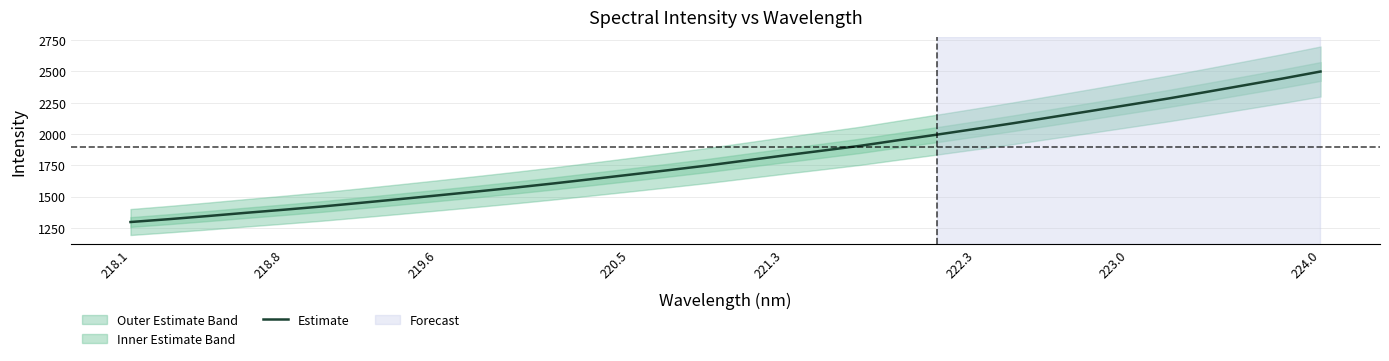

How many data points does each series have?

32